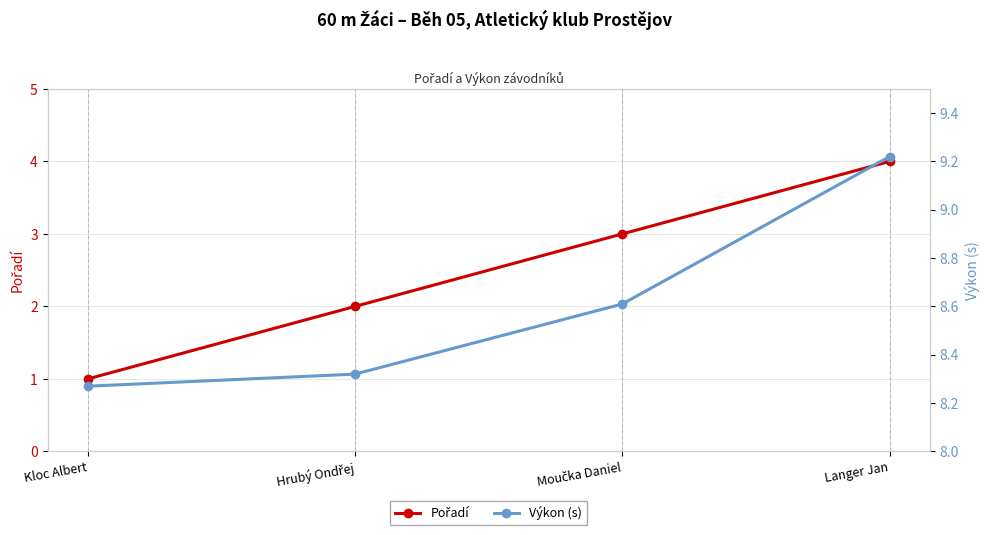

True or false: Pořadí and Výkon (s) intersect in this chart.

False